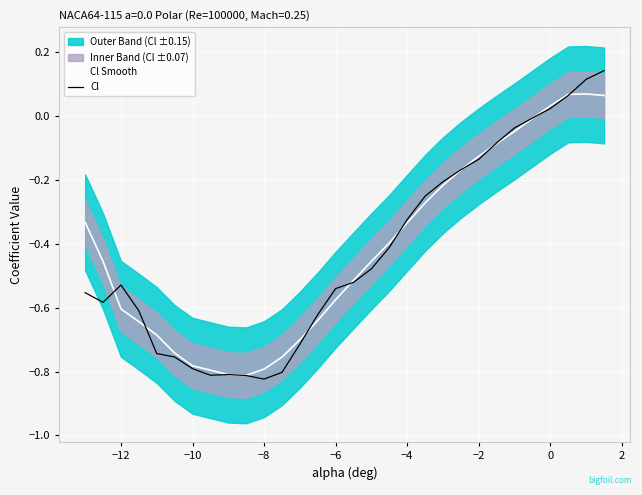

Is this an area chart (filled region under the line)?

No